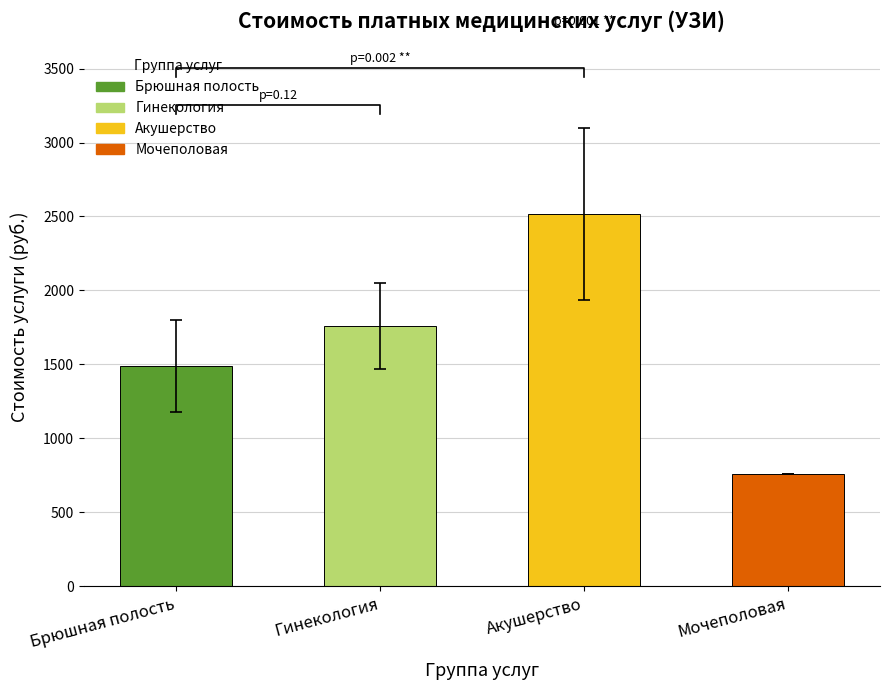

What value does the data have at Гинекология?

1760.0